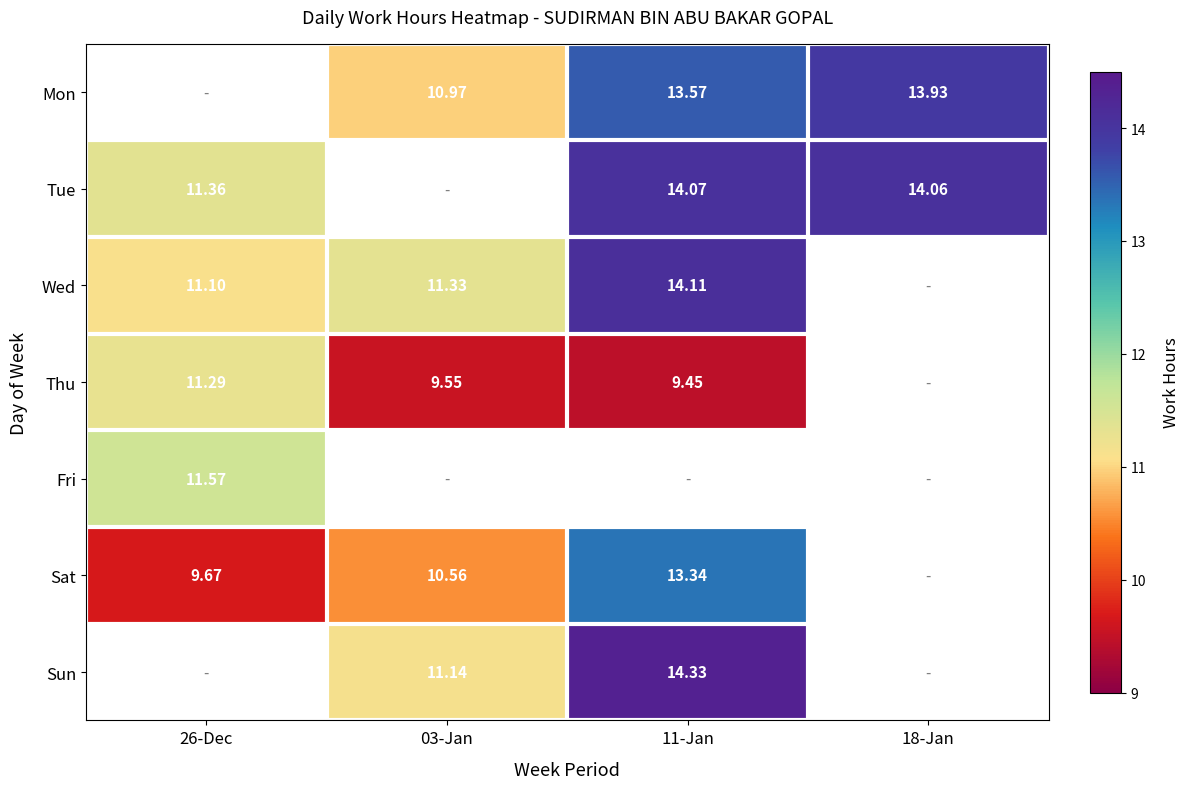

Which series has the largest range (max minus min)?

Sat